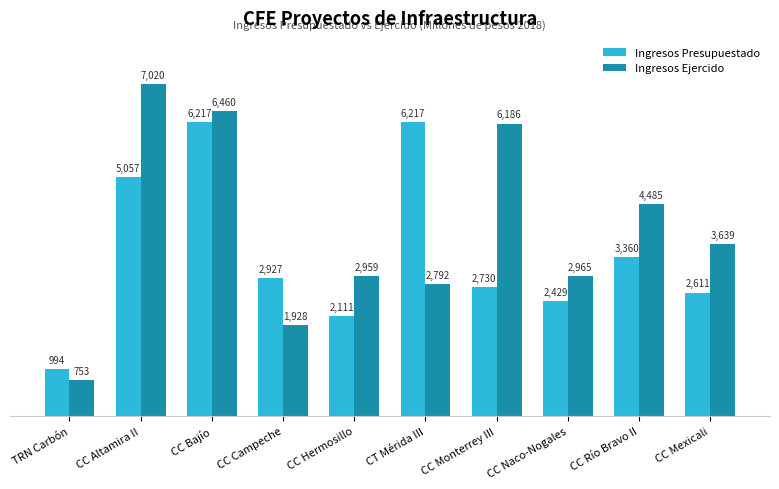

How many bars are there in each group?

2